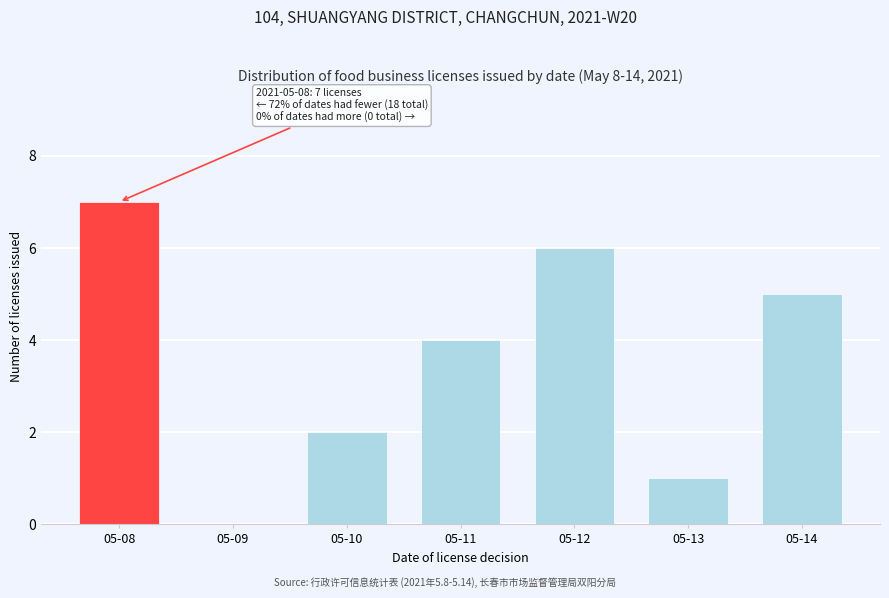

Reading right to left, list all the values displayed in this chart.

05-14=5	05-13=1	05-12=6	05-11=4	05-10=2	05-09=0	05-08=7